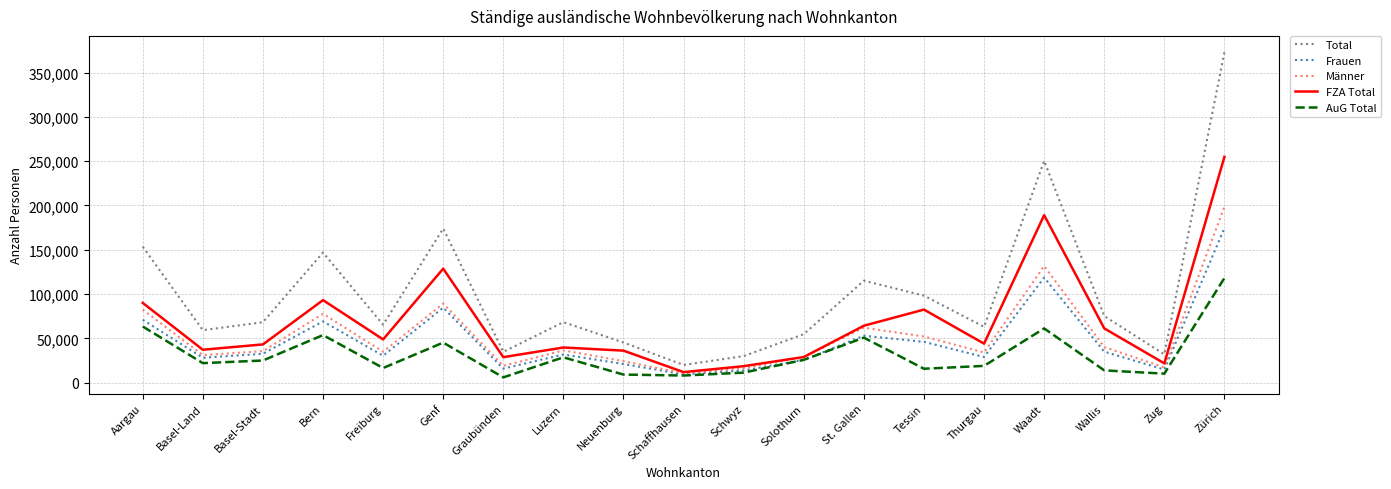

After their last crossing, which series has the higher values: FZA Total or Männer?

FZA Total